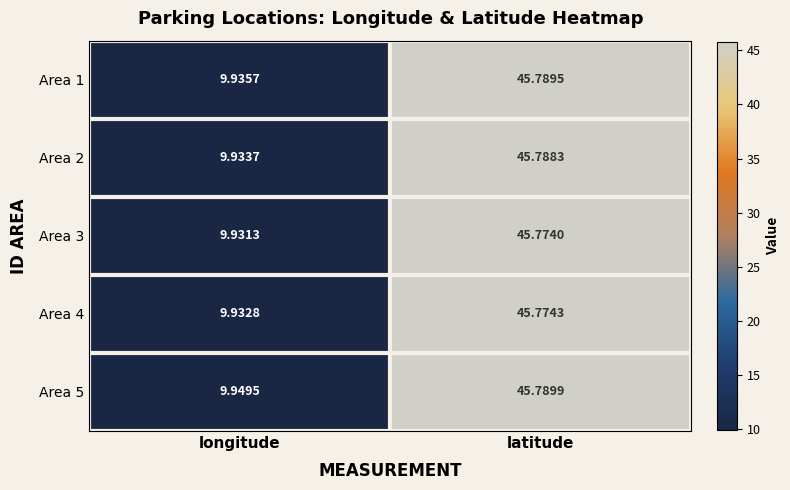

Which label corresponds to the largest value in the chart?

latitude